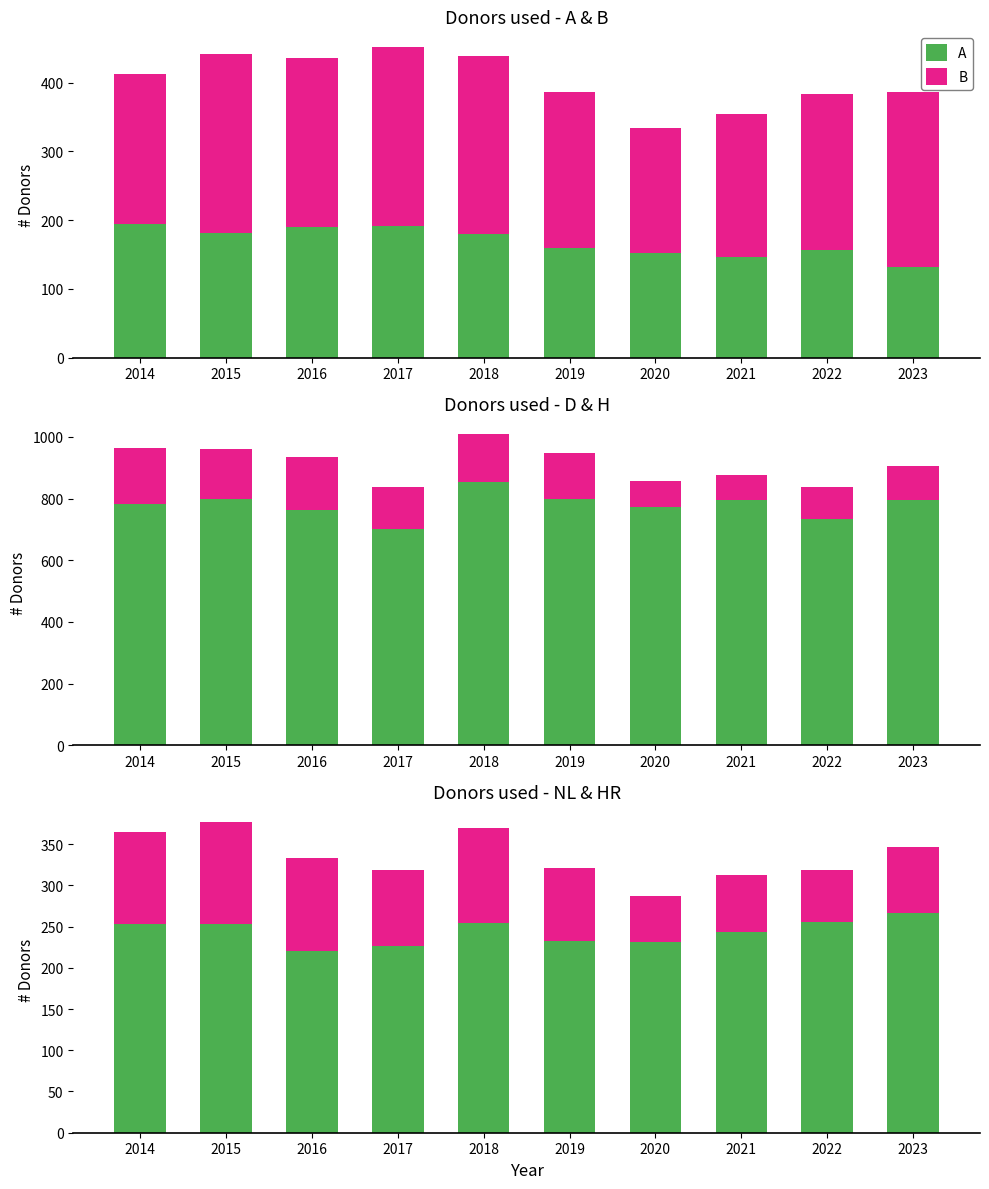

At which label does NL first exceed 253?

2018